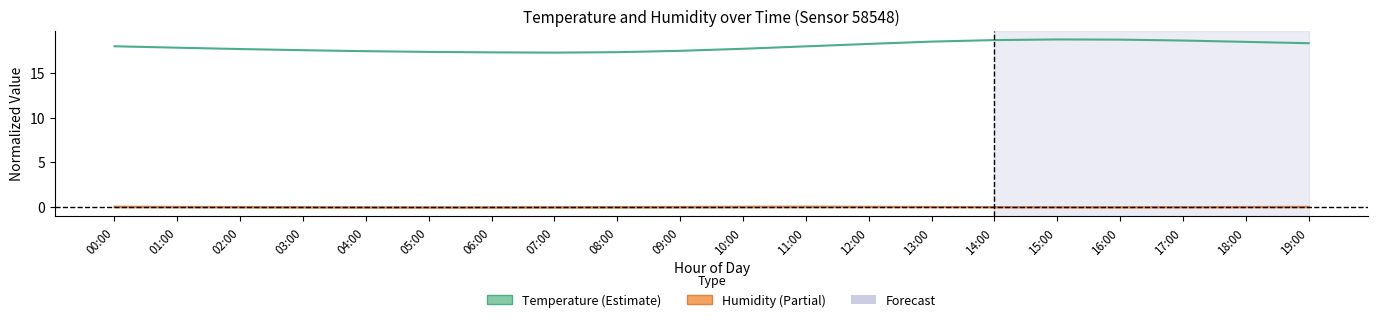

What is the label of the 18th point from the left?

17:00